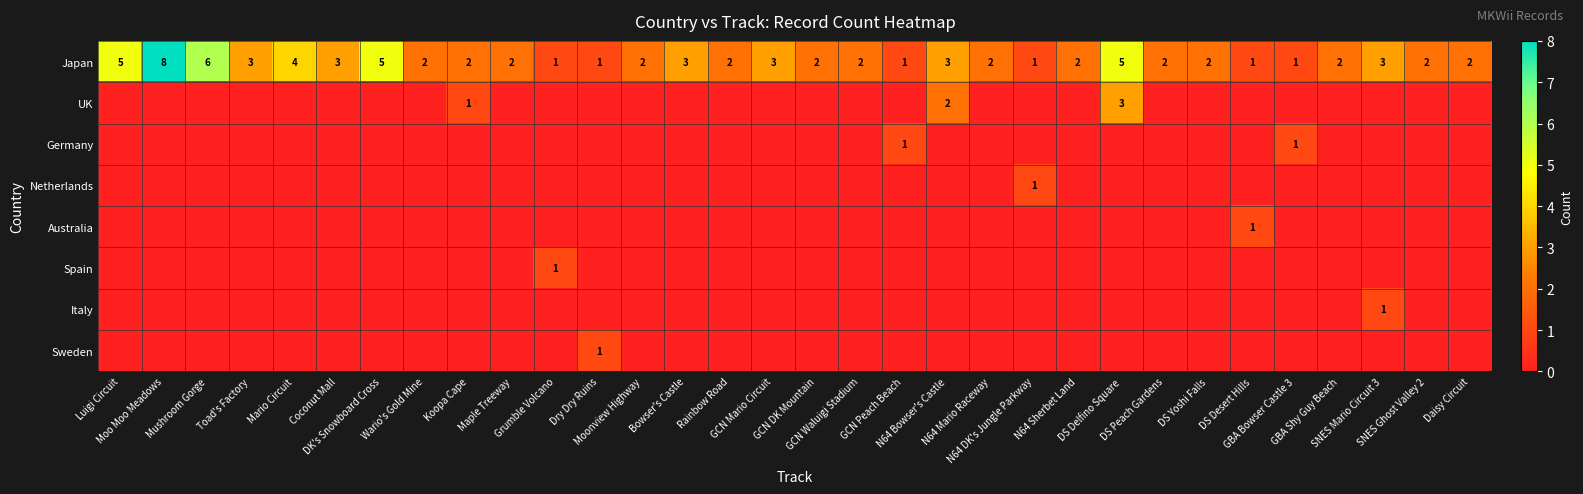

What is the highest value of the Japan series?

8